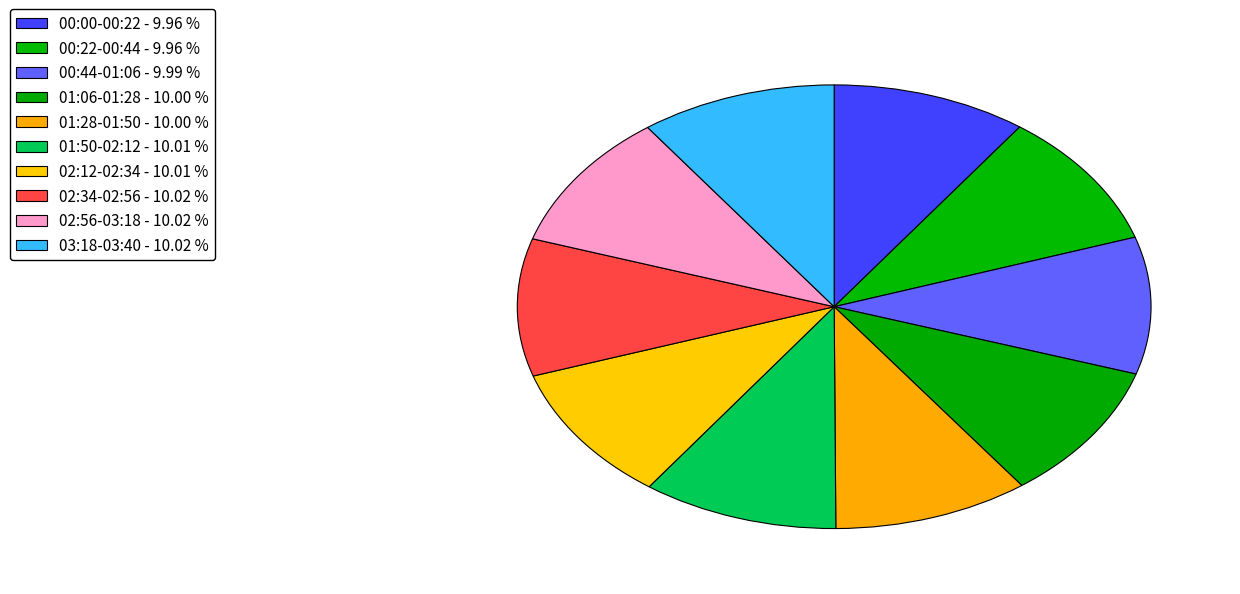

How many segments does this pie chart have?

10